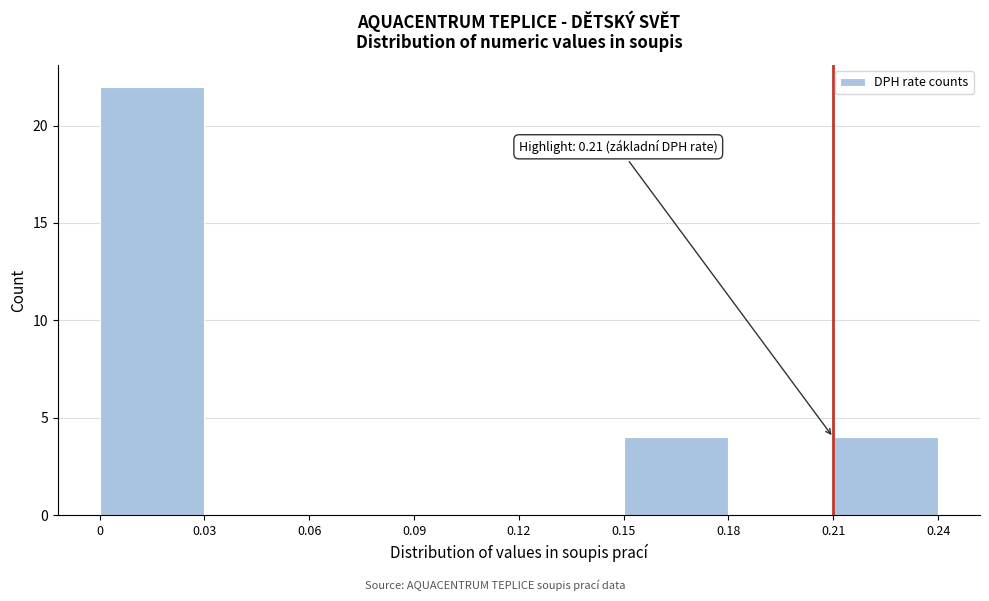

Over which range of the x-axis is the bar tallest?

0 to 0.03